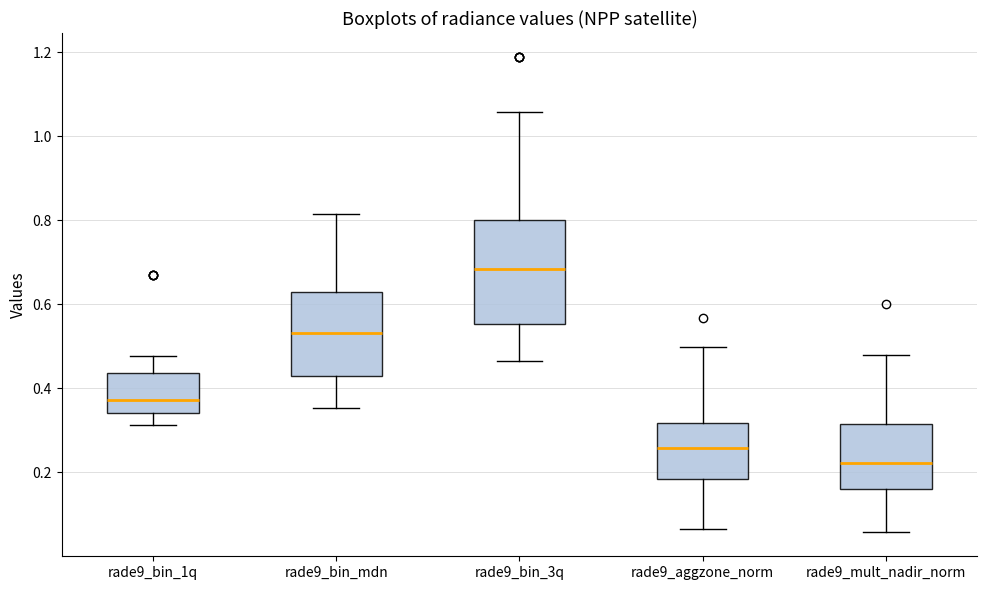

Reading left to right, transcribe this box plot: for each box, give where its median line is, the range the box spans, and where its two whiskers end, as read against the y-axis. The values are not printed on the chart, so give them approximately, as read against the axis.

rade9_bin_1q: median 0.38, box 0.34 to 0.44, whiskers 0.32 to 0.48
rade9_bin_mdn: median 0.54, box 0.42 to 0.62, whiskers 0.36 to 0.82
rade9_bin_3q: median 0.68, box 0.56 to 0.80, whiskers 0.46 to 1.06
rade9_aggzone_norm: median 0.26, box 0.18 to 0.32, whiskers 0.06 to 0.50
rade9_mult_nadir_norm: median 0.22, box 0.16 to 0.32, whiskers 0.06 to 0.48